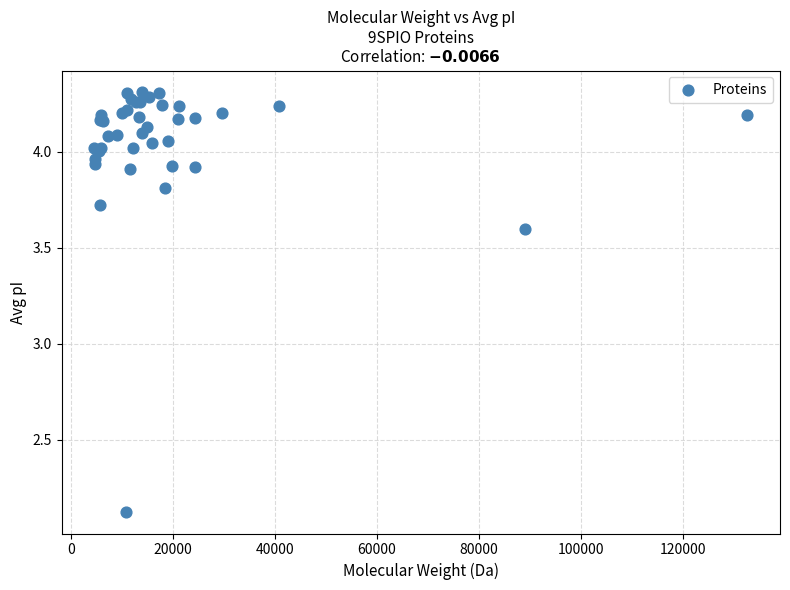

What Y value in the scatter plot is closest to 3?

3.6